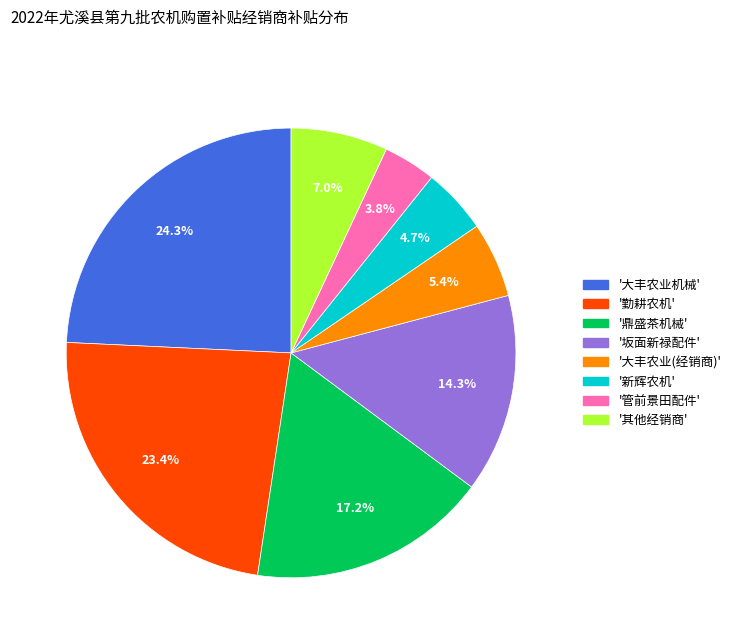

Does any single category account for the majority?

No